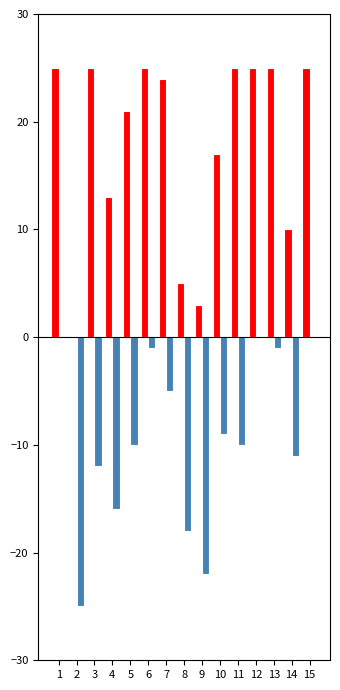

What is the greatest value displayed?

25